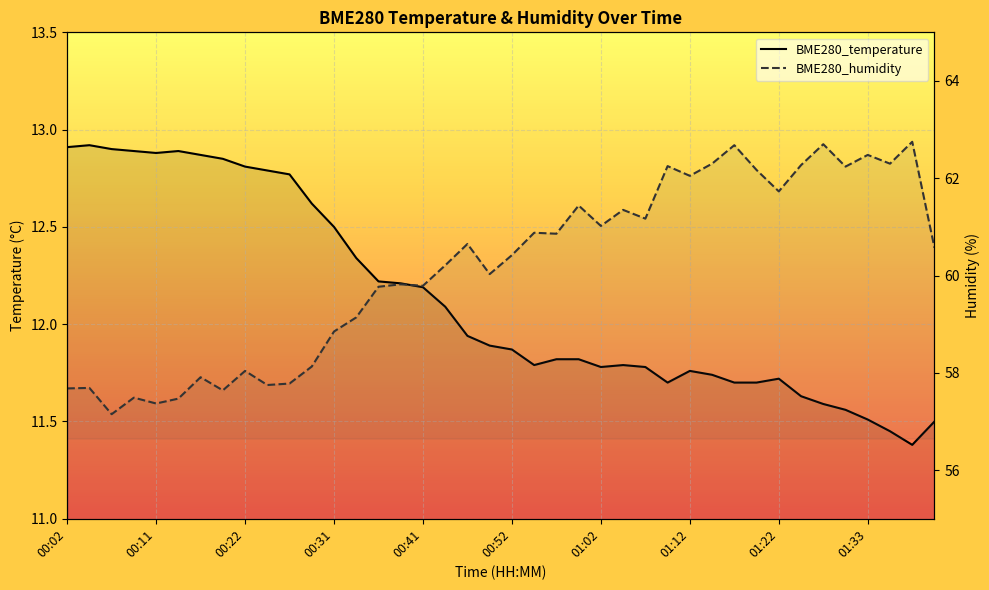

Which series has the widest spread of values?

BME280_humidity